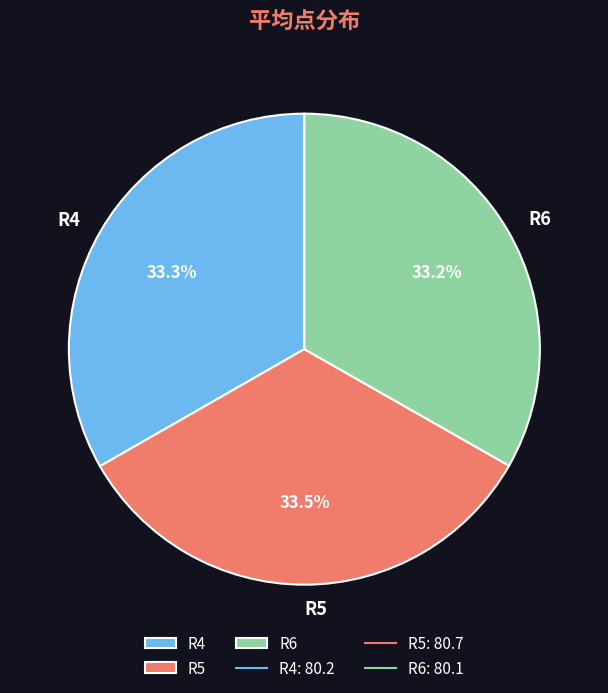

What portion of the pie excludes R4?

66.7%